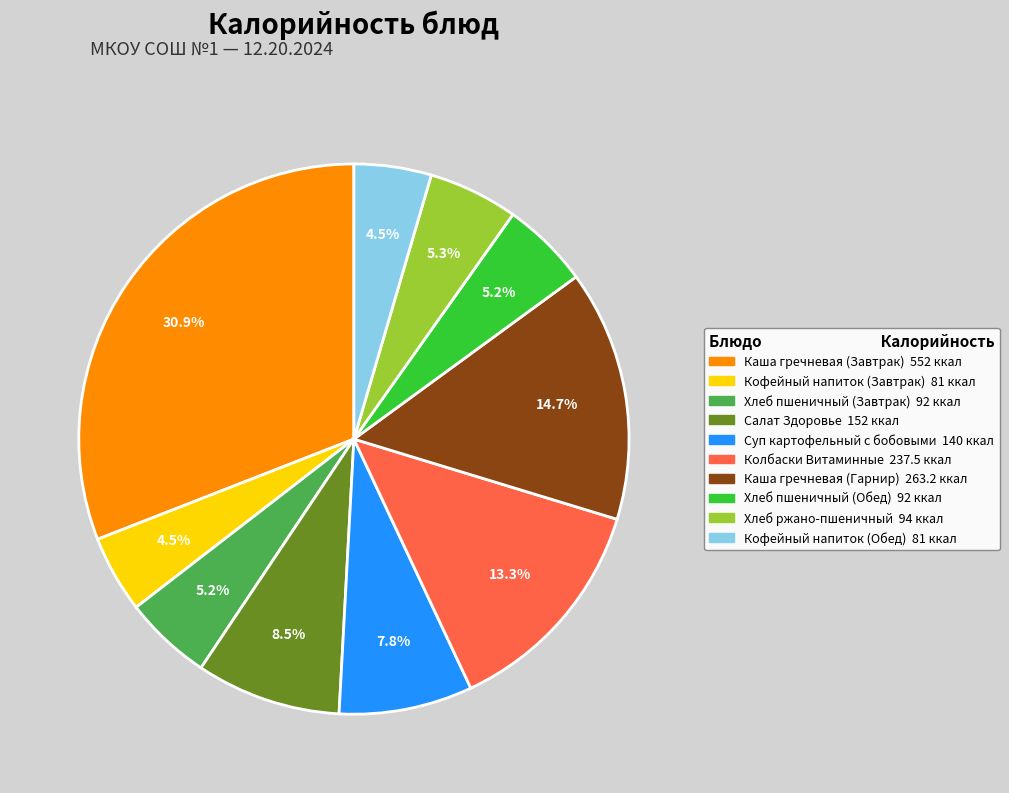

Does Колбаски Витаминные represent more than half of the total?

No